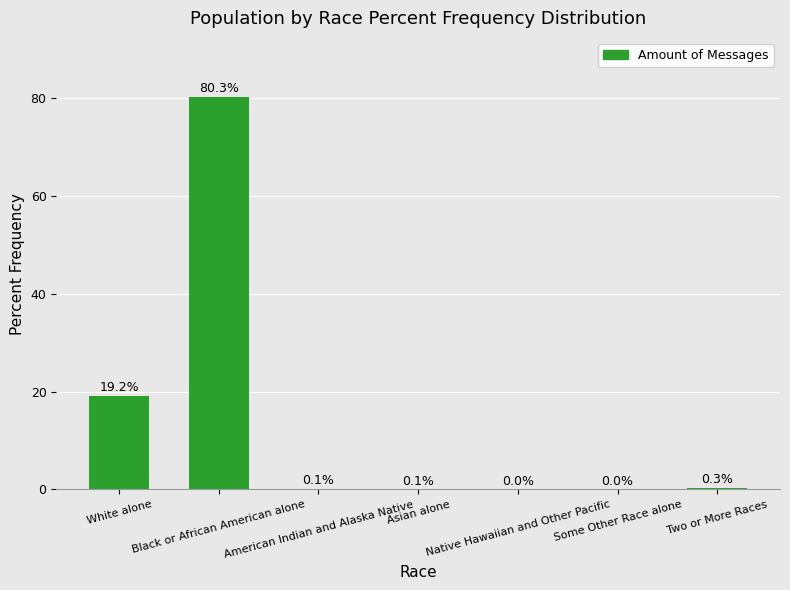

Count the number of data series in this chart.

1